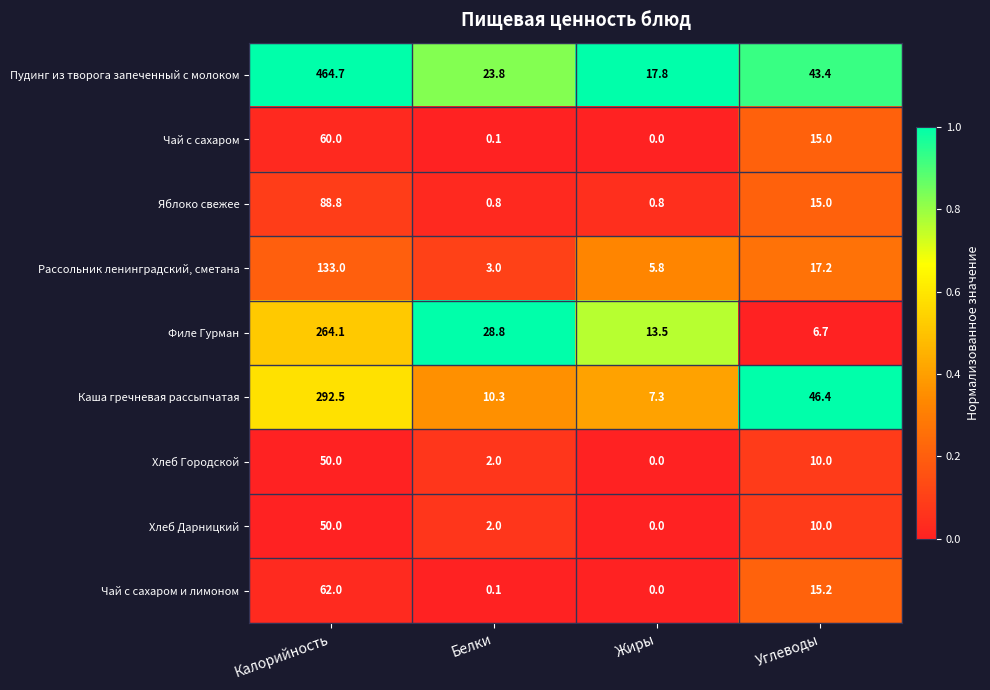

At which category is the sum across all series the highest?

Калорийность